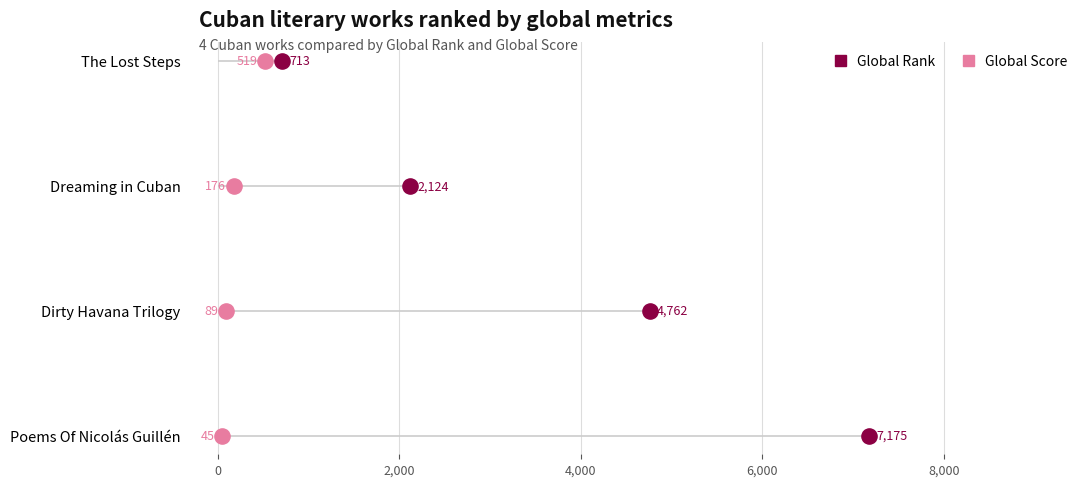

Which series contains the highest Y value?

Global Rank